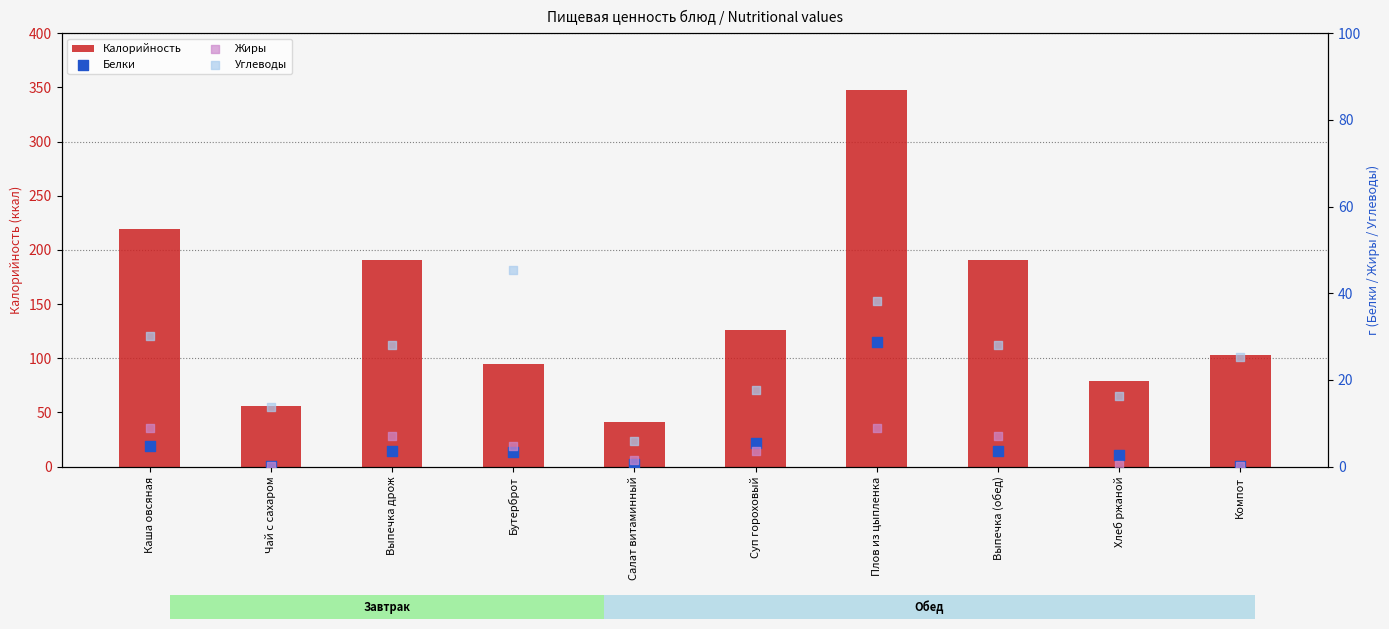

Which series has the largest total across all categories?

Калорийность